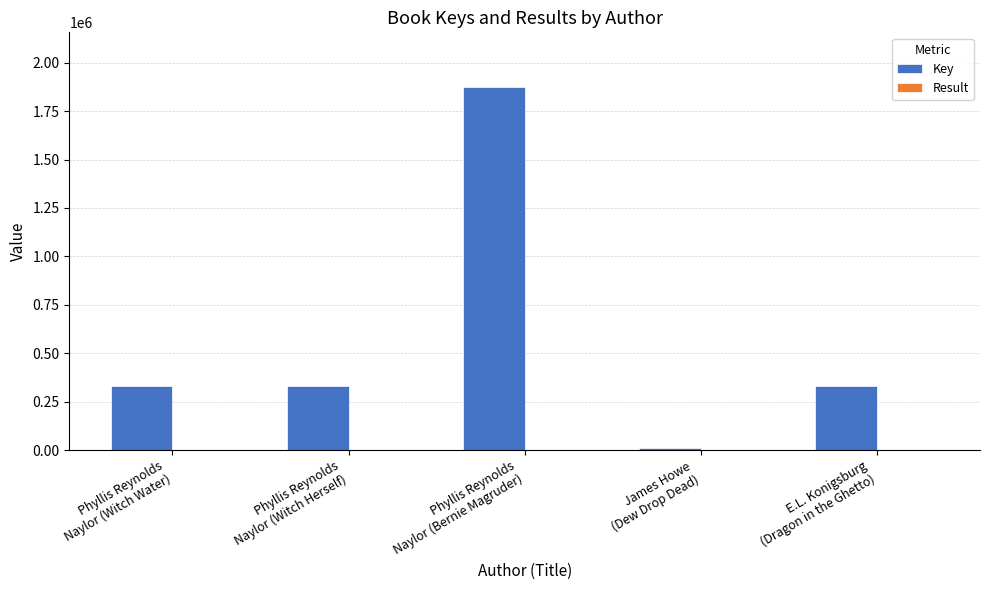

How many data points does each series have?

5